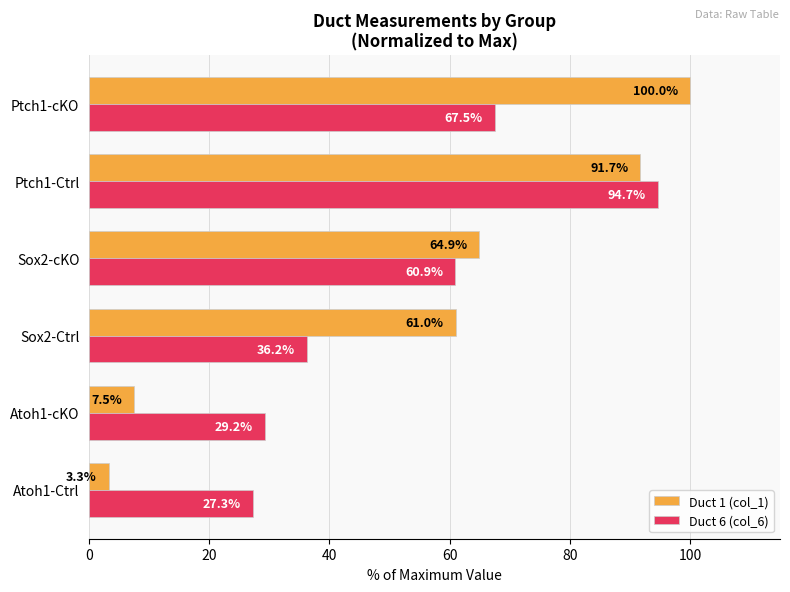

What is the total value across all series at Sox2-Ctrl?

97.2